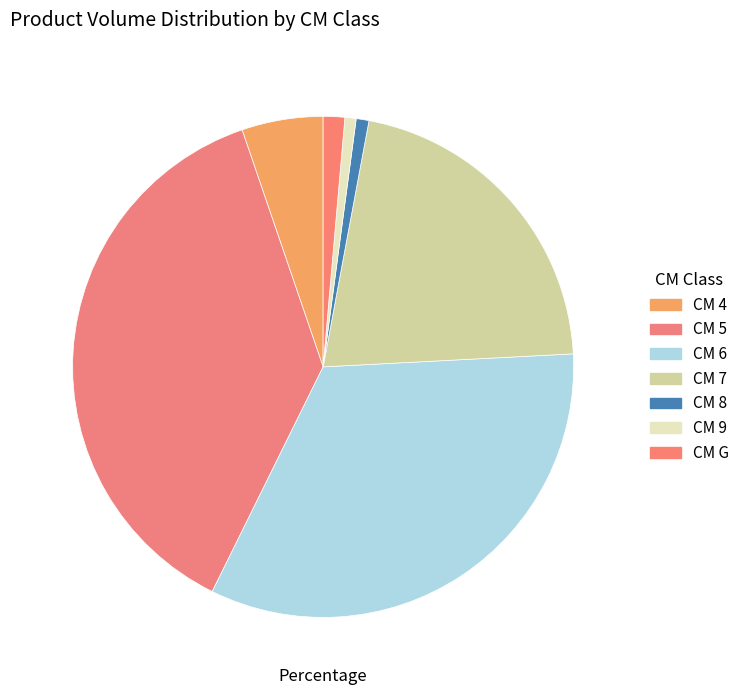

How many slices are in this pie chart?

7